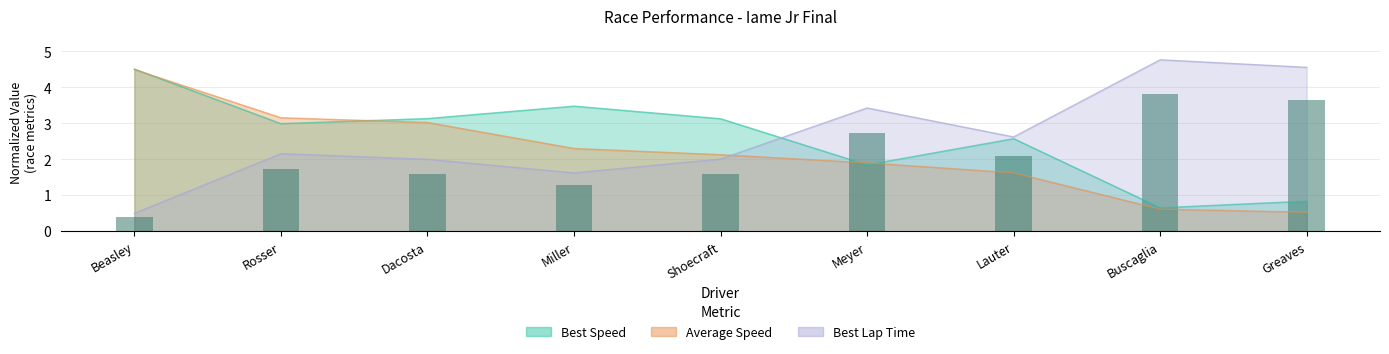

What is the average value of the Average Speed series?

2.2